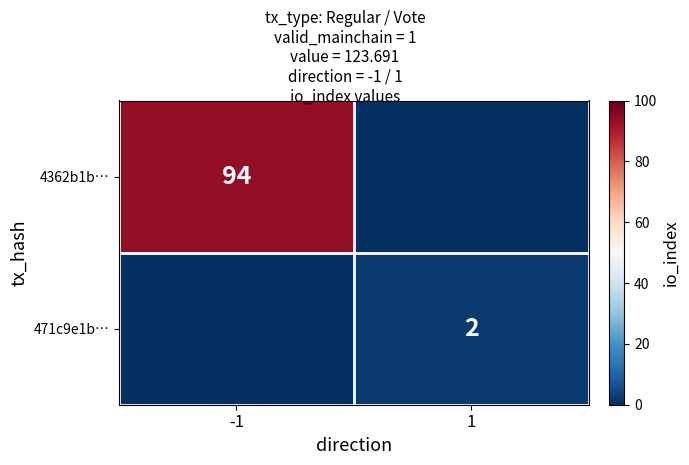

The 4362b1b… series shows 94 at -1. True or false?

True